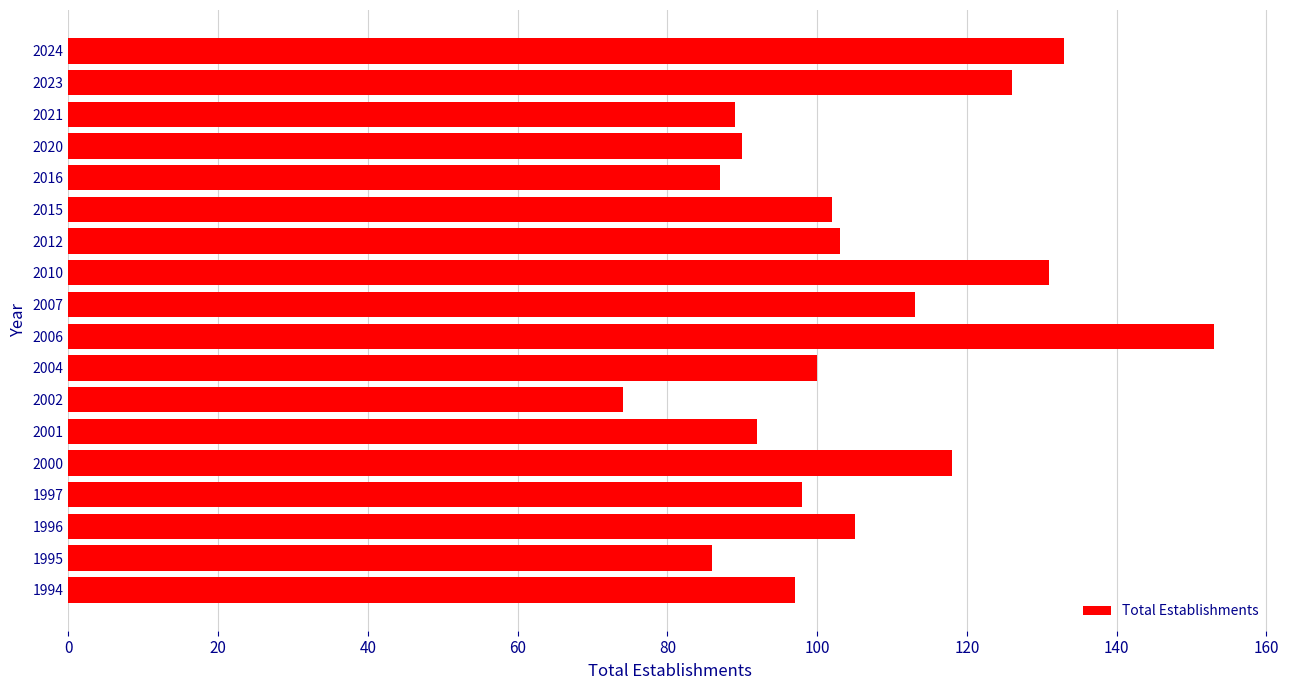

What is the greatest value displayed?

153